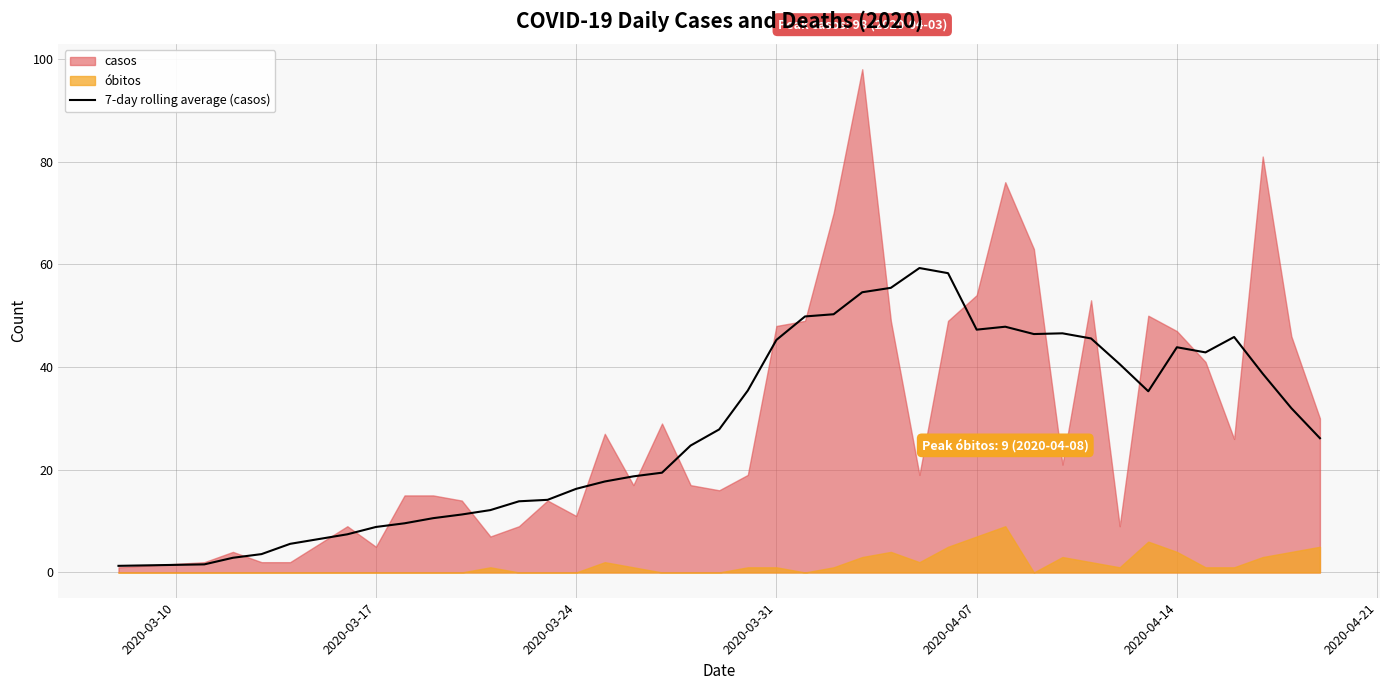

What is the maximum value for 7-day rolling average (casos)?

59.3